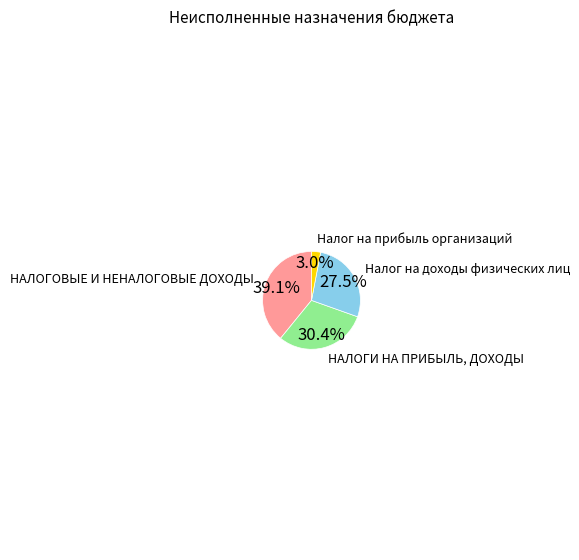

To the nearest percent, what is the difference between the largest and smallest slice percentages?

36%